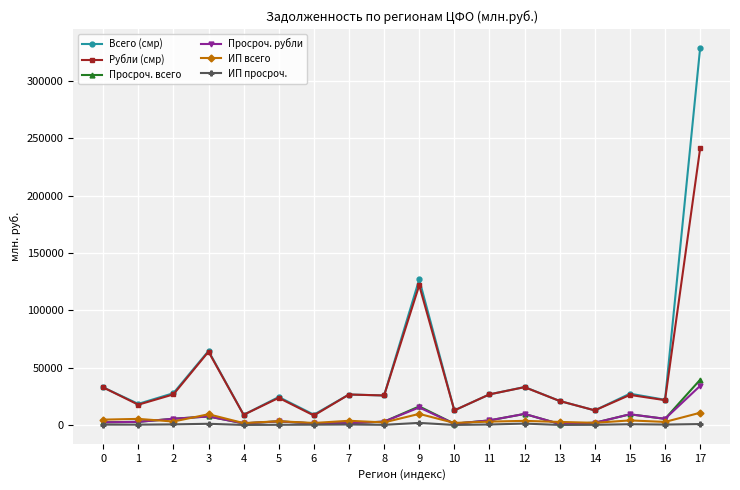

True or false: Всего (смр) and ИП просроч. intersect in this chart.

False